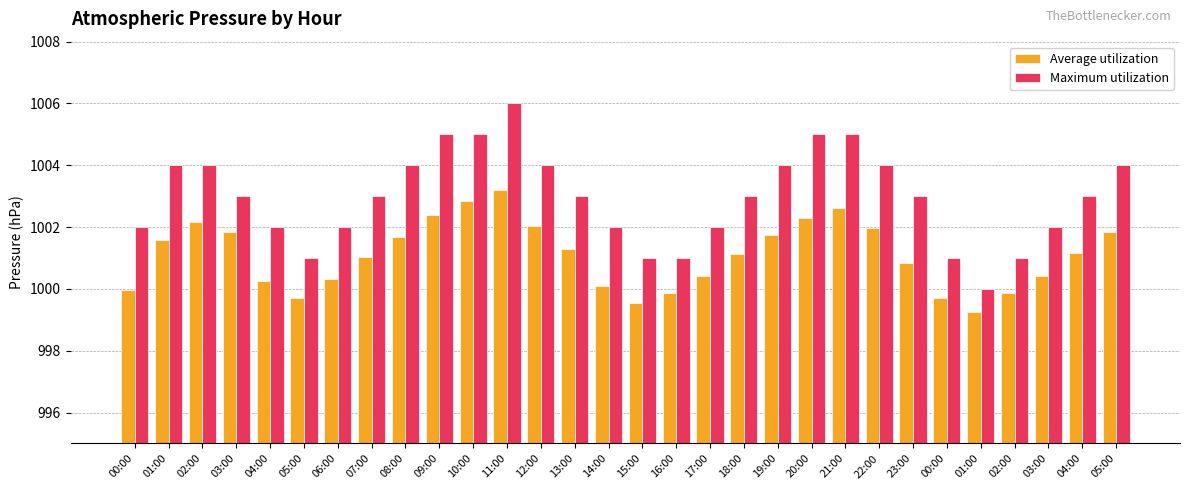

List the series in order of their overall mean, lowest first.

Average utilization, Maximum utilization